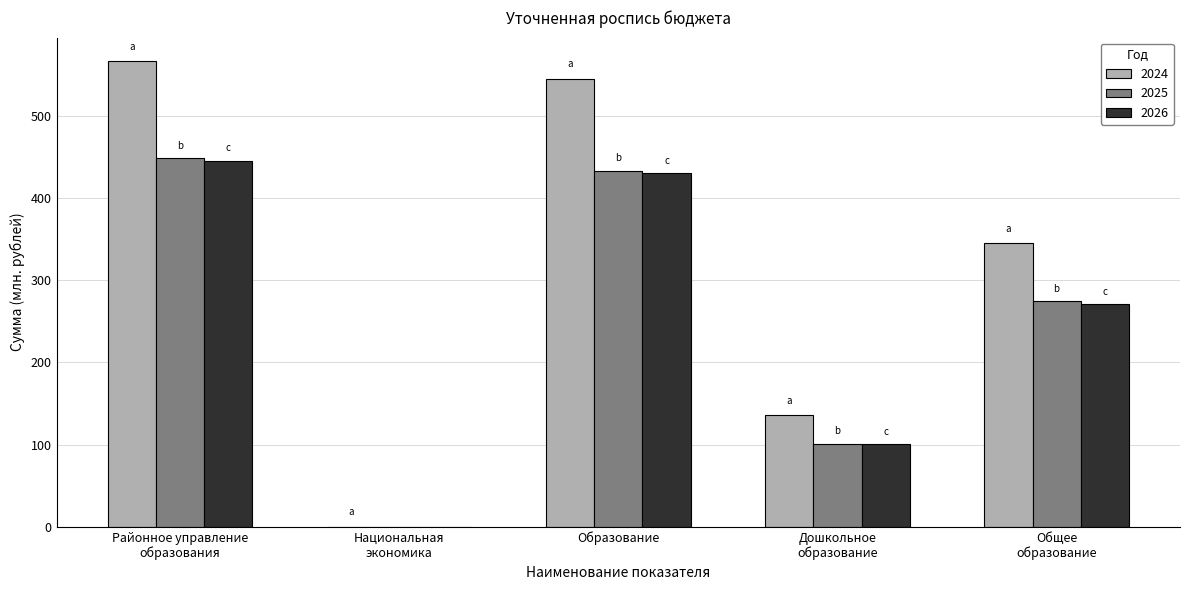

True or false: 2026 has a value of 638.1 at Образование.

False